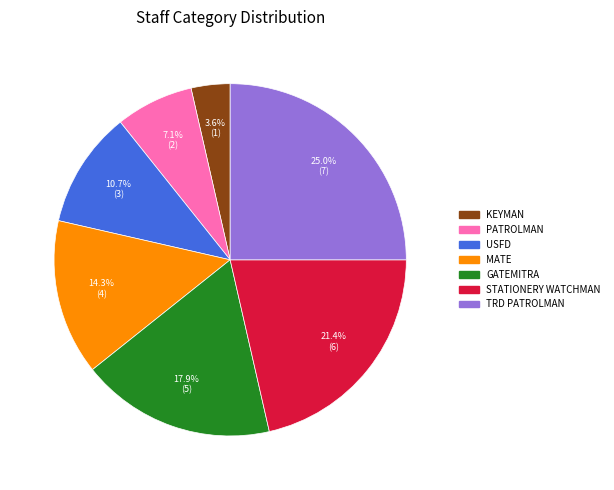

Which has a higher value, KEYMAN or MATE?

MATE